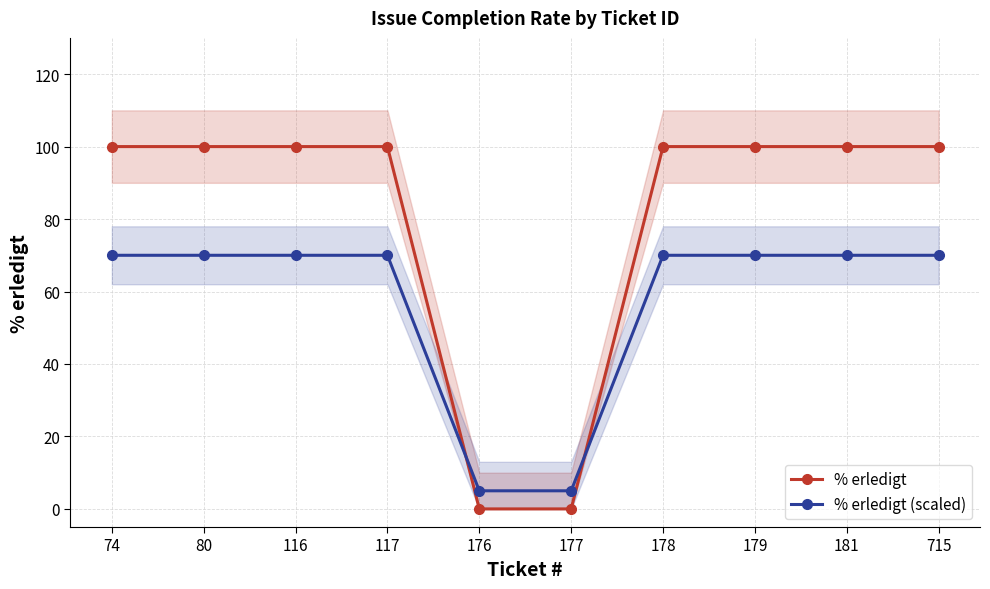

Where is % erledigt (scaled) nearest to the value 37?

176